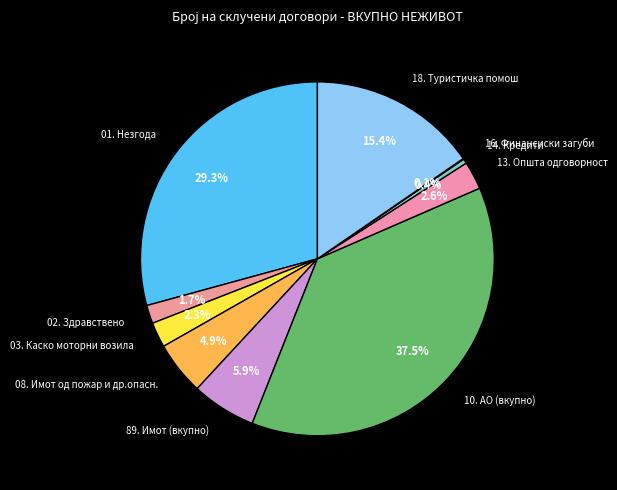

The 18. Туристичка помош slice represents 15% of the pie. True or false?

True